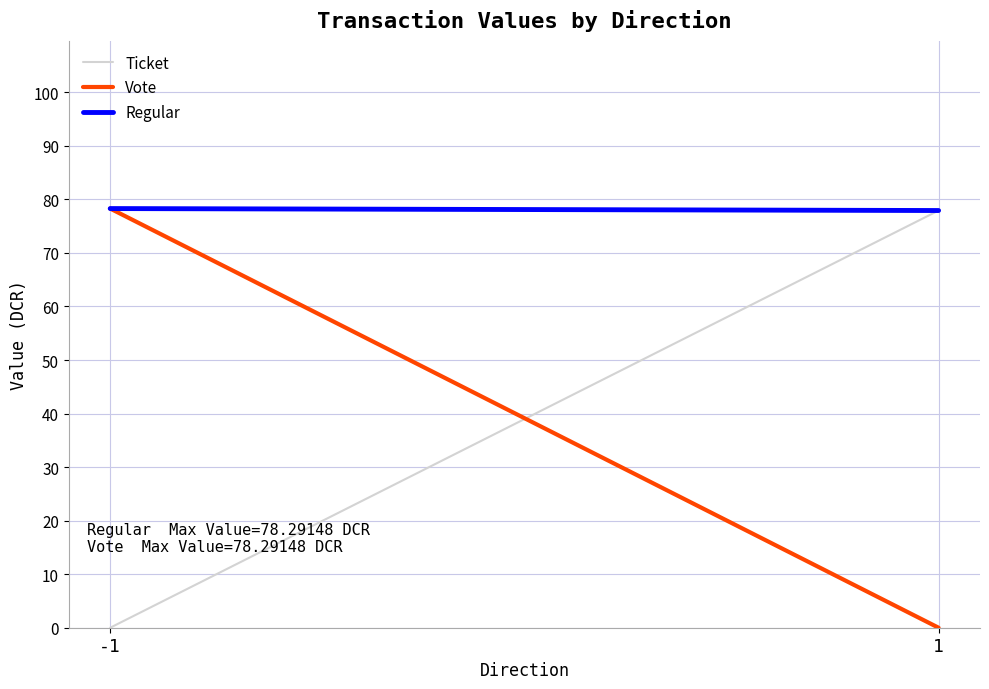

What is the approximate value of Ticket at 1?

77.9